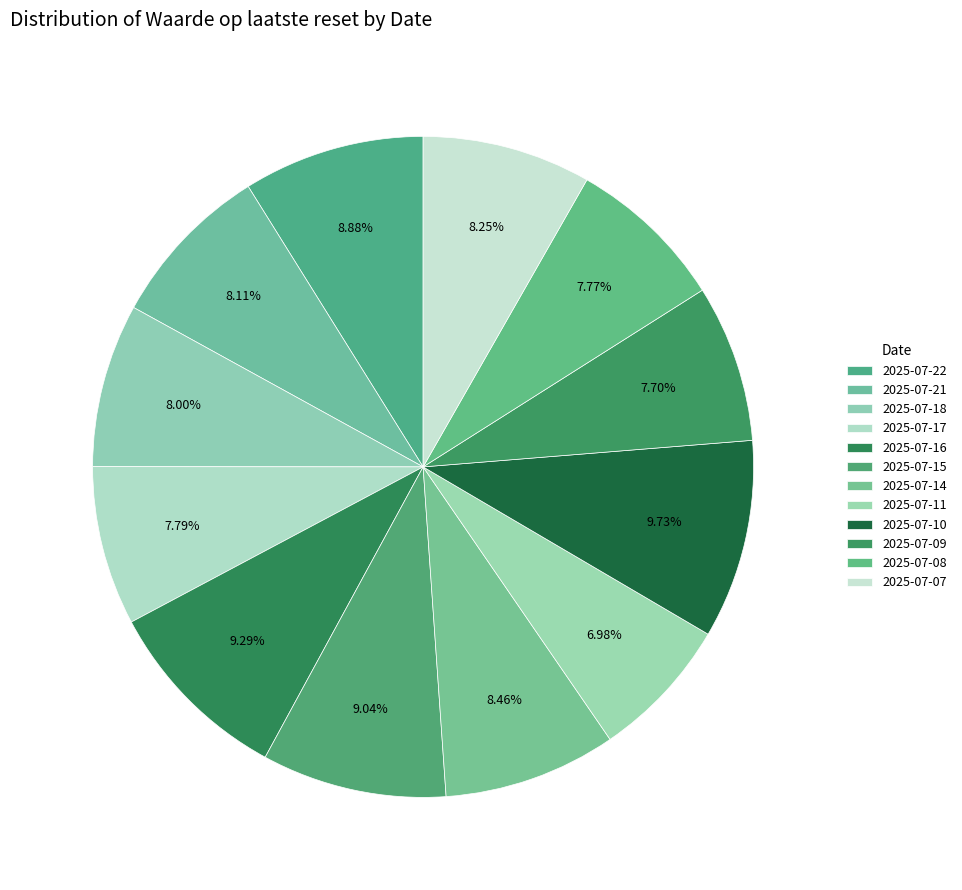

To the nearest percent, what is the difference between the 2025-07-14 and 2025-07-09 slice percentages?

1%